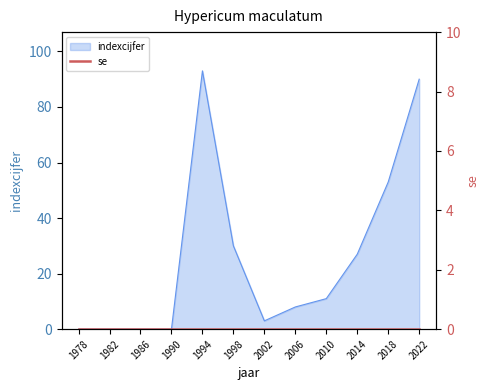

At which category does the chart reach its peak across all series?

1994